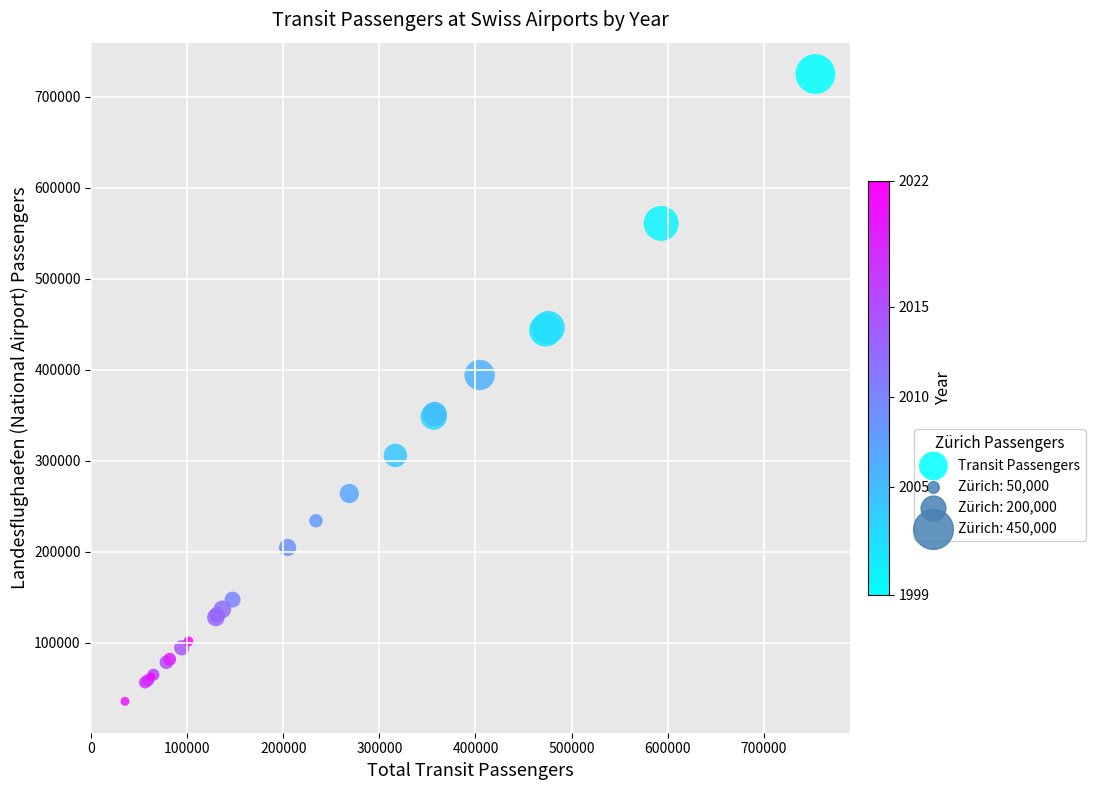

What Y value in the scatter plot is closest to 380338?

394347